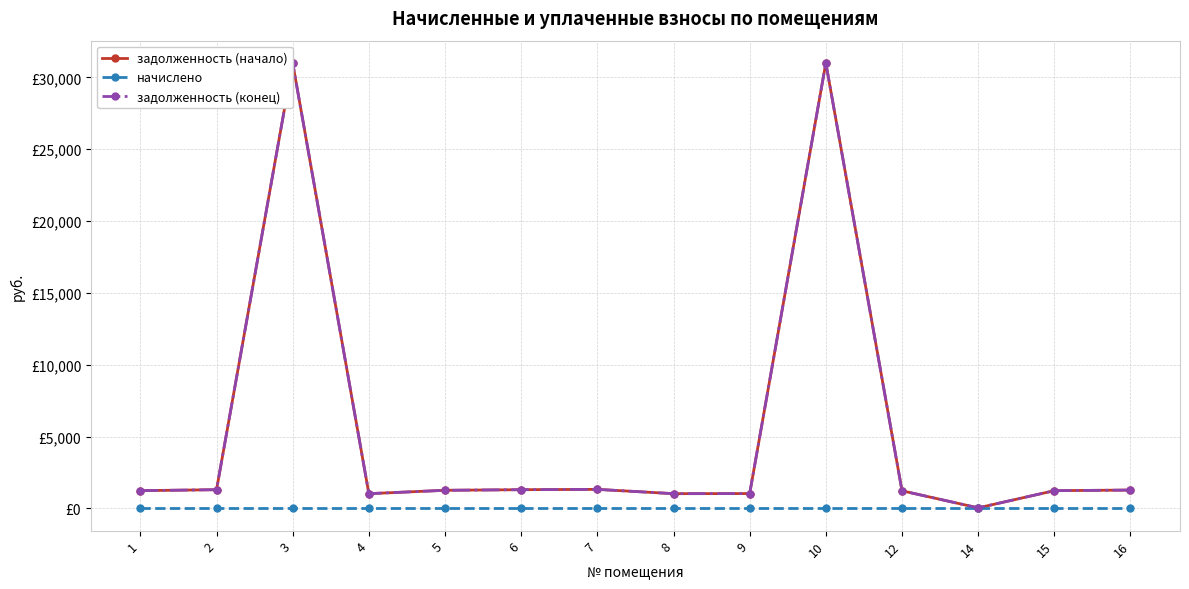

Which series has the widest spread of values?

задолженность (начало)